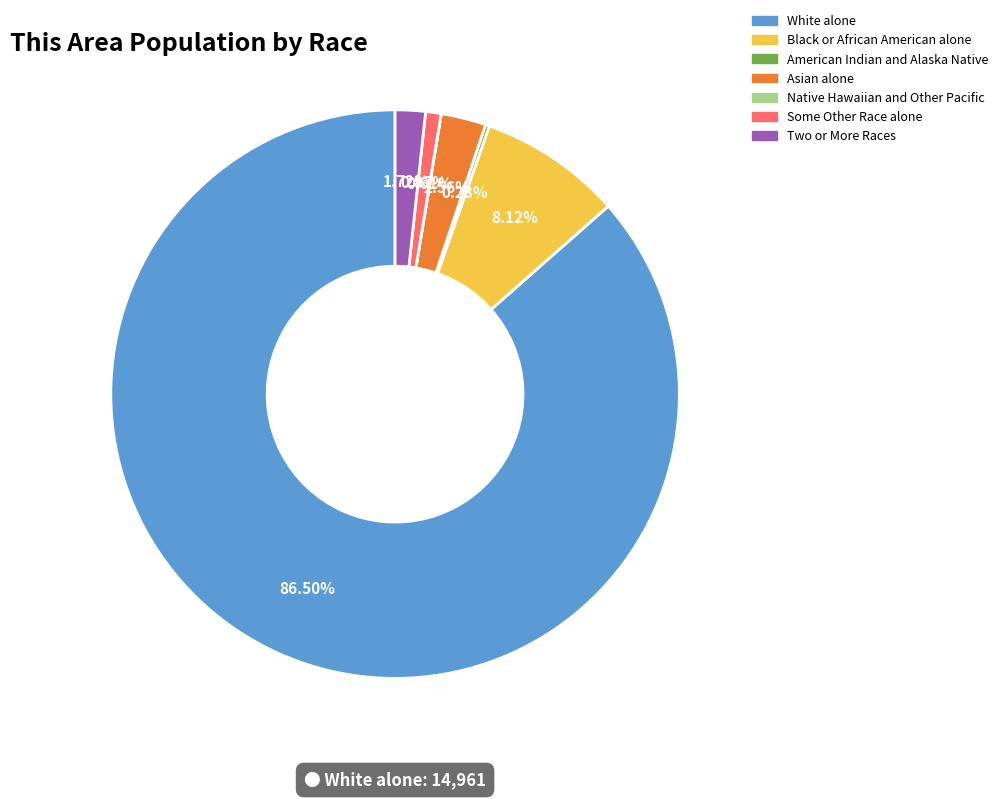

The Some Other Race alone slice represents 1% of the pie. True or false?

True